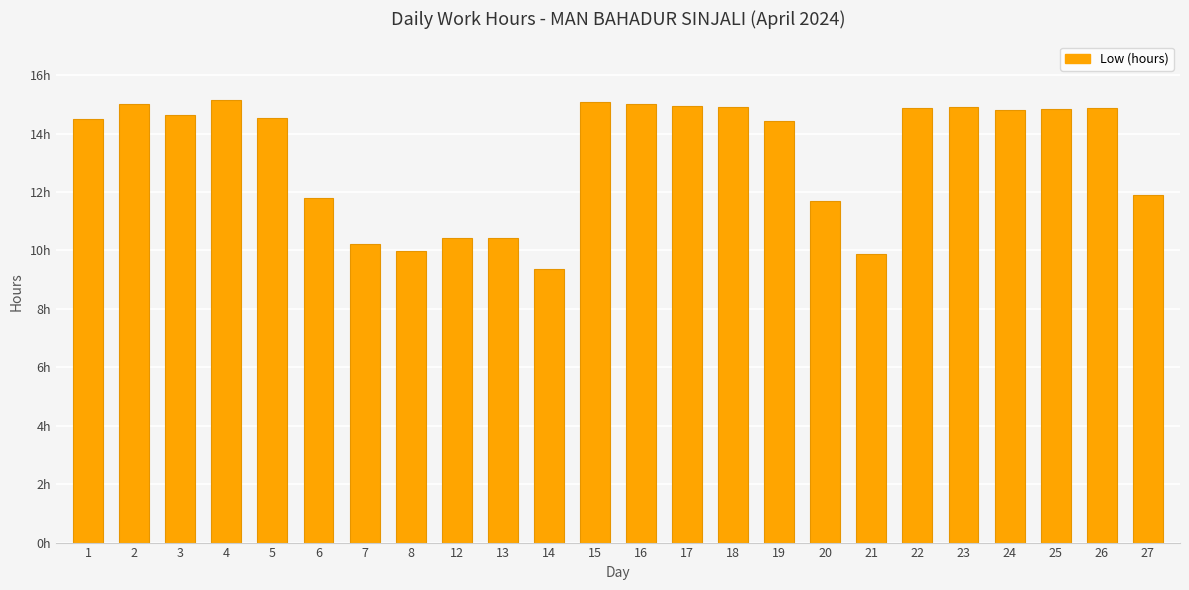

How many bars are there in total?

24